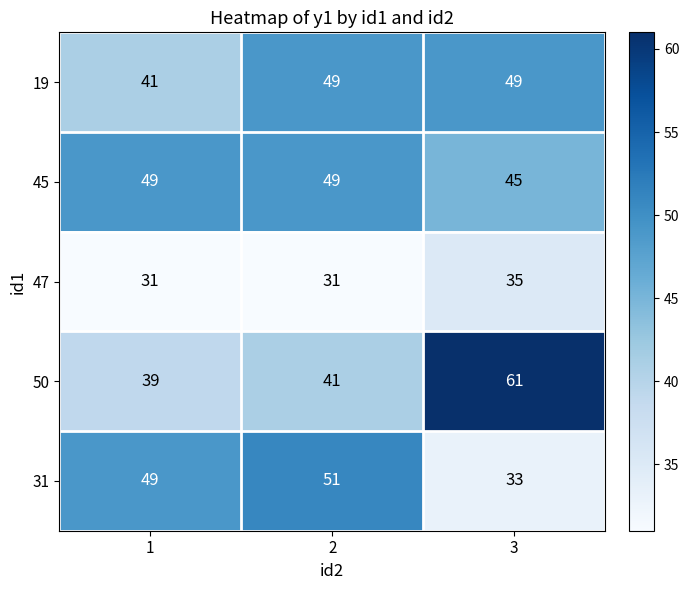

What is the difference between the highest and lowest values at 1?

18